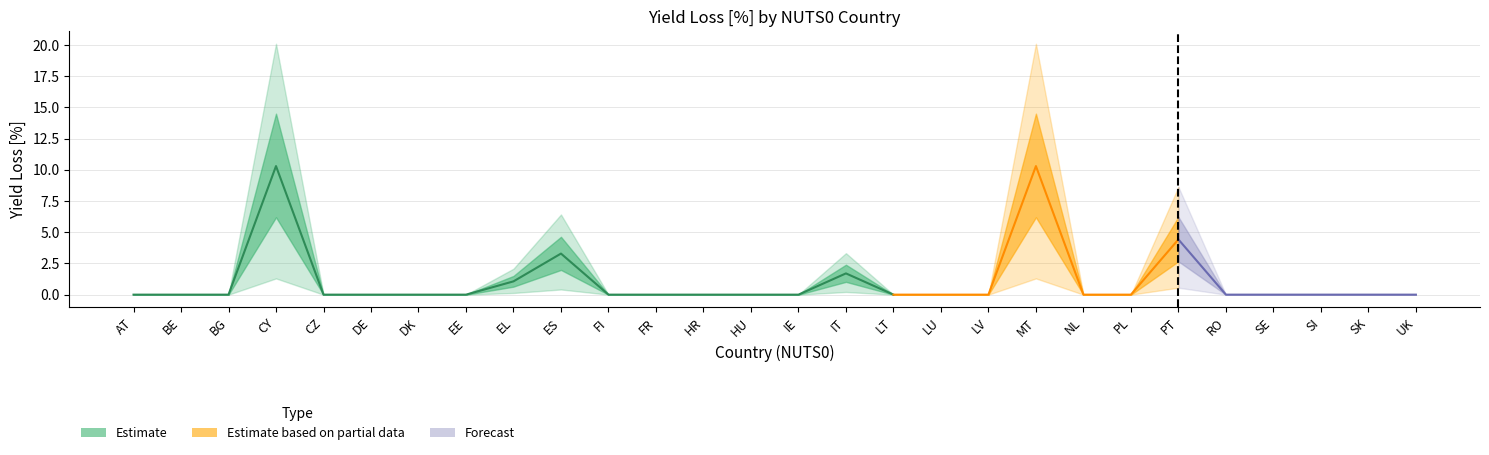

At LT, list the series in order from smallest to largest.

p2_5, p25, p50, p75, p97_5